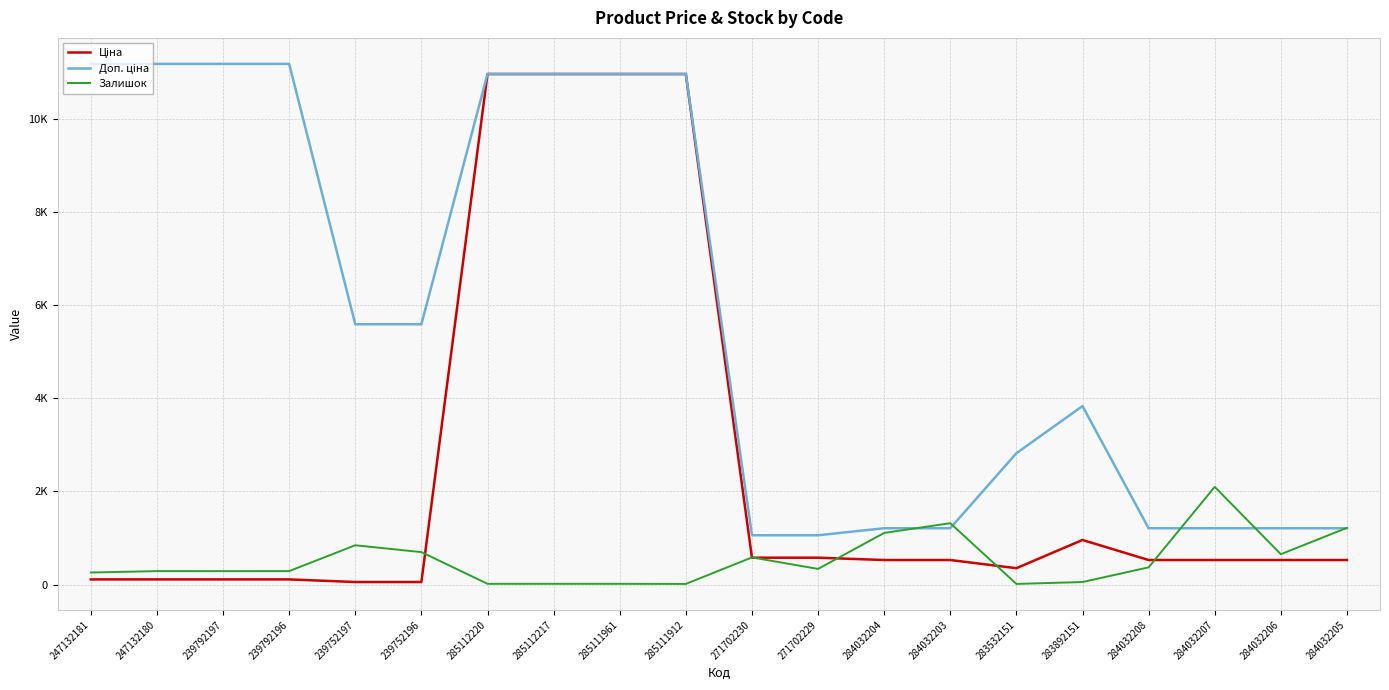

What is the difference between the Ціна values at 283532151 and 247132181?

240.8